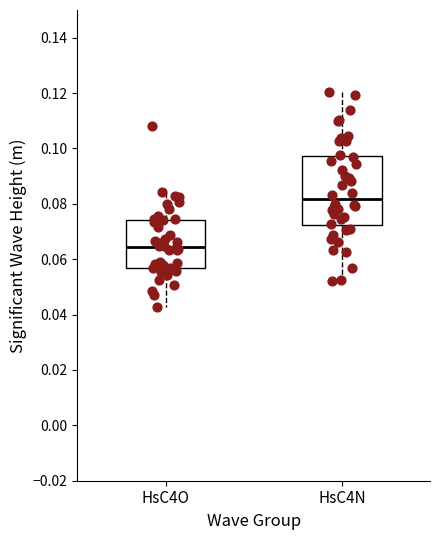

Reading left to right, transcribe this box plot: for each box, give where its median line is, the range the box spans, and where its two whiskers end, as read against the y-axis. The values are not printed on the chart, so give them approximately, as read against the axis.

HsC4O: median 0.064, box 0.056 to 0.074, whiskers 0.042 to 0.084
HsC4N: median 0.082, box 0.072 to 0.098, whiskers 0.052 to 0.120